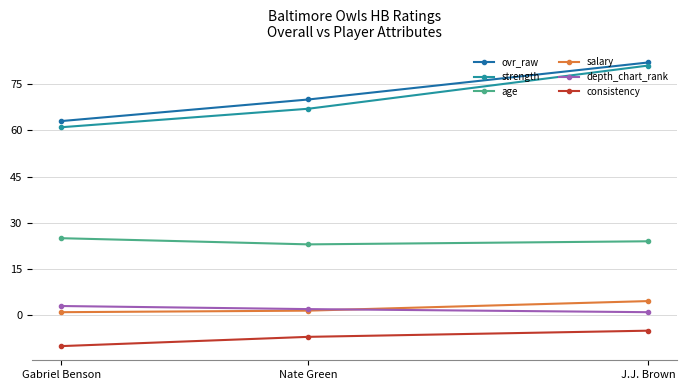

Is it true that age equals 36.0 at J.J. Brown?

False